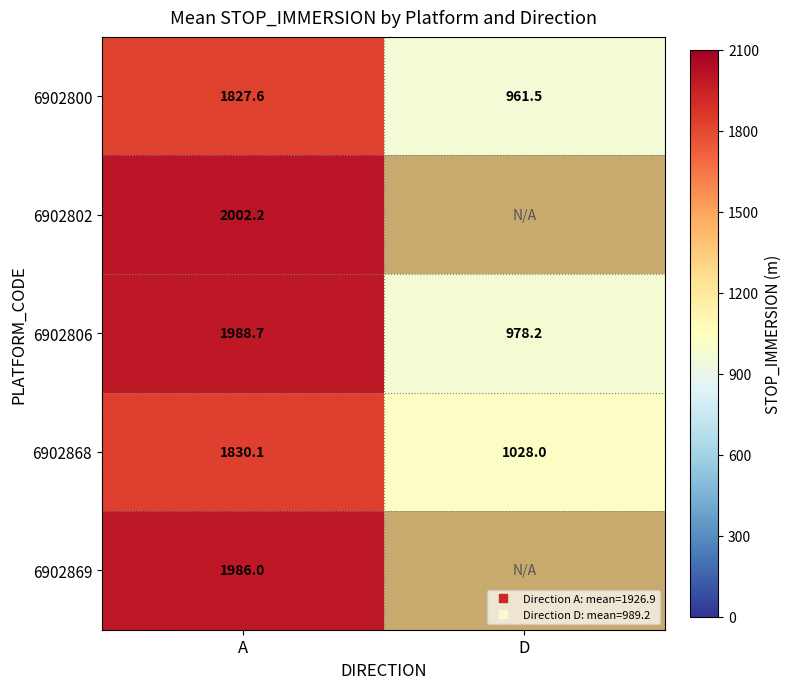

Is it true that 6902802 equals 3592.9 at A?

False